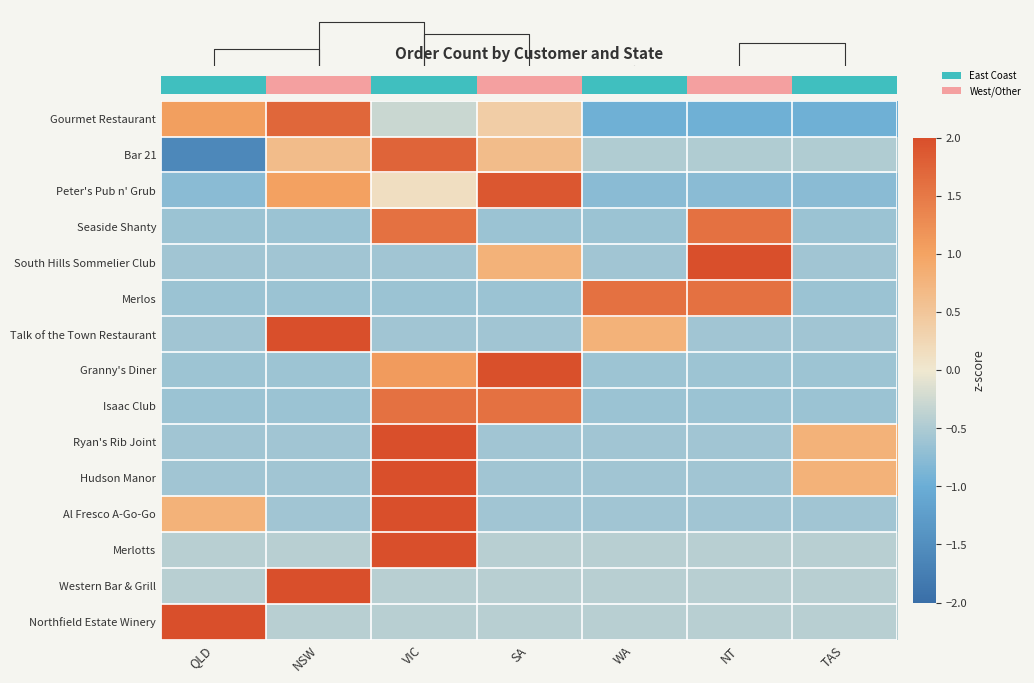

Reading right to left, what are all the values shown in this chart?

Gourmet Restaurant: TAS=-1.0	NT=-1.0	WA=-1.0	SA=0.4	VIC=-0.3	NSW=1.7	QLD=1.0
Bar 21: TAS=-0.5	NT=-0.5	WA=-0.5	SA=0.6	VIC=1.7	NSW=0.6	QLD=-1.6
Peter's Pub n' Grub: TAS=-0.8	NT=-0.8	WA=-0.8	SA=1.9	VIC=0.1	NSW=1.0	QLD=-0.8
Seaside Shanty: TAS=-0.6	NT=1.6	WA=-0.6	SA=-0.6	VIC=1.6	NSW=-0.6	QLD=-0.6
South Hills Sommelier Club: TAS=-0.6	NT=2.2	WA=-0.6	SA=0.8	VIC=-0.6	NSW=-0.6	QLD=-0.6
Merlos: TAS=-0.6	NT=1.6	WA=1.6	SA=-0.6	VIC=-0.6	NSW=-0.6	QLD=-0.6
Talk of the Town Restaurant: TAS=-0.6	NT=-0.6	WA=0.8	SA=-0.6	VIC=-0.6	NSW=2.2	QLD=-0.6
Granny's Diner: TAS=-0.6	NT=-0.6	WA=-0.6	SA=2.0	VIC=1.1	NSW=-0.6	QLD=-0.6
Isaac Club: TAS=-0.6	NT=-0.6	WA=-0.6	SA=1.6	VIC=1.6	NSW=-0.6	QLD=-0.6
Ryan's Rib Joint: TAS=0.8	NT=-0.6	WA=-0.6	SA=-0.6	VIC=2.2	NSW=-0.6	QLD=-0.6
Hudson Manor: TAS=0.8	NT=-0.6	WA=-0.6	SA=-0.6	VIC=2.2	NSW=-0.6	QLD=-0.6
Al Fresco A-Go-Go: TAS=-0.6	NT=-0.6	WA=-0.6	SA=-0.6	VIC=2.2	NSW=-0.6	QLD=0.8
Merlotts: TAS=-0.4	NT=-0.4	WA=-0.4	SA=-0.4	VIC=2.4	NSW=-0.4	QLD=-0.4
Western Bar & Grill: TAS=-0.4	NT=-0.4	WA=-0.4	SA=-0.4	VIC=-0.4	NSW=2.4	QLD=-0.4
Northfield Estate Winery: TAS=-0.4	NT=-0.4	WA=-0.4	SA=-0.4	VIC=-0.4	NSW=-0.4	QLD=2.4